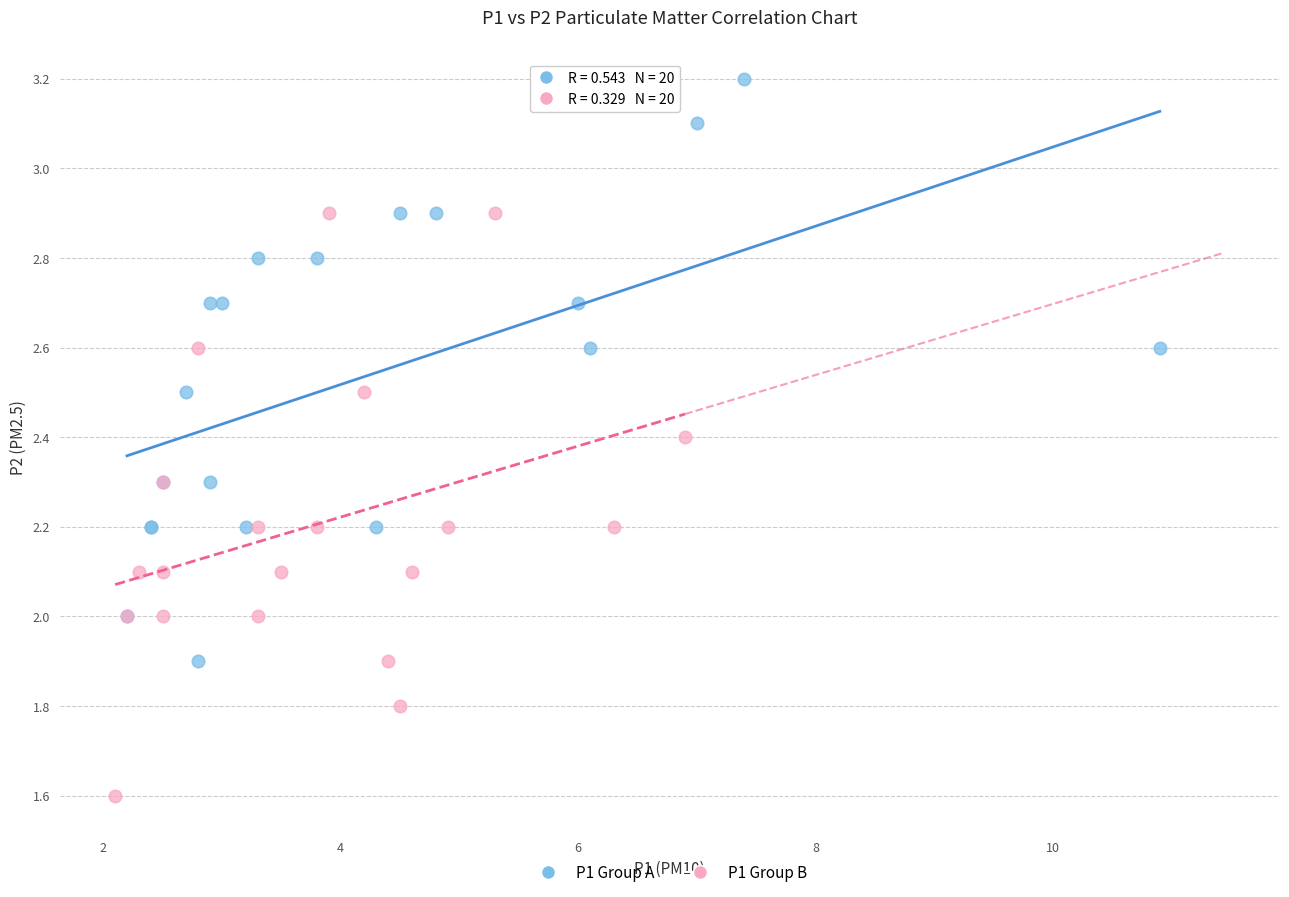

Which series reaches the minimum Y coordinate?

P1 Group B